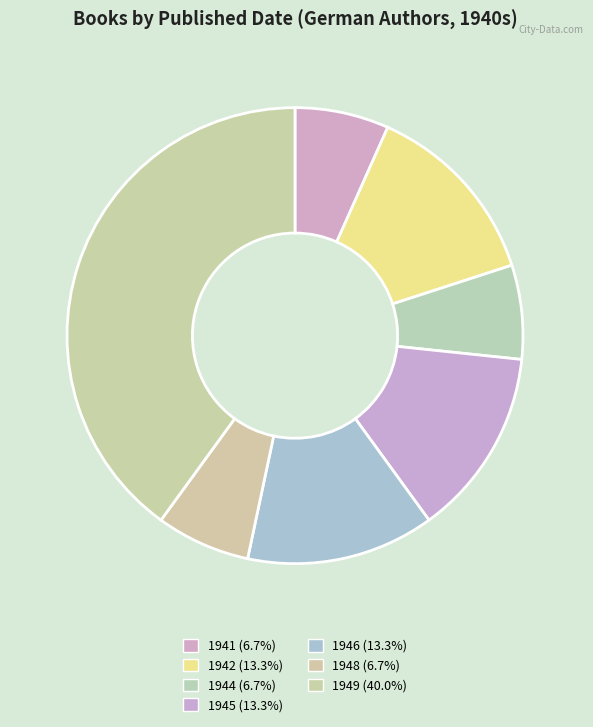

How many slices are in this pie chart?

7